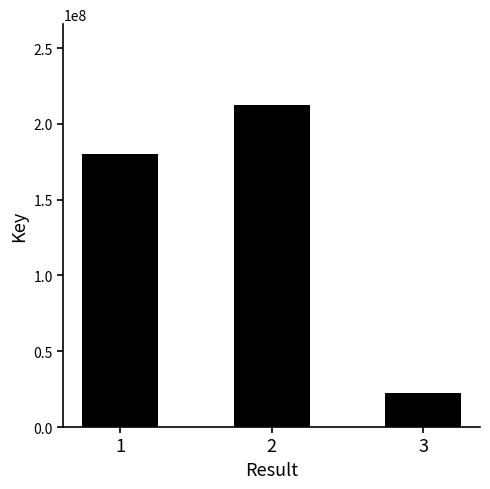

List the labels in order of value, largest first.

2, 1, 3